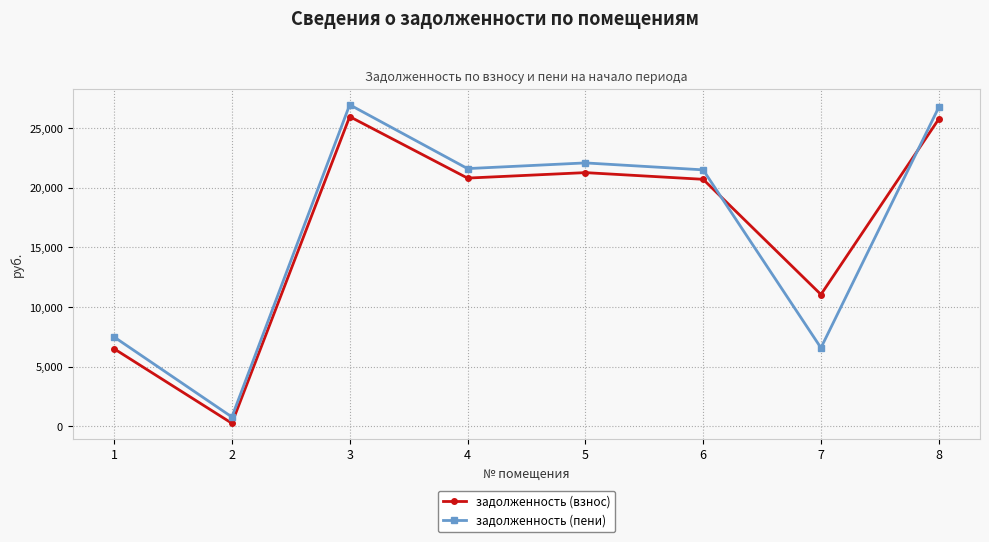

At which label does задолженность (пени) first exceed 21598?

3